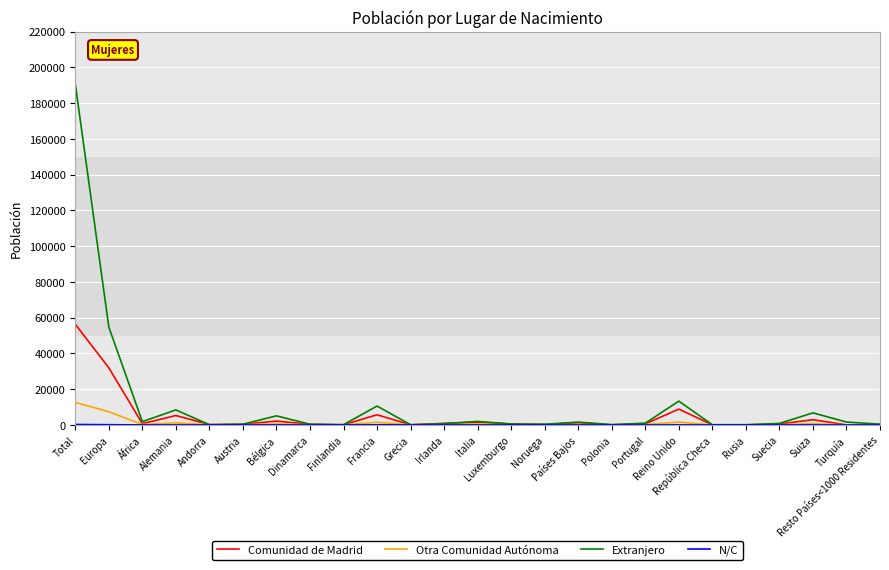

What is the maximum value for Comunidad de Madrid?

56344